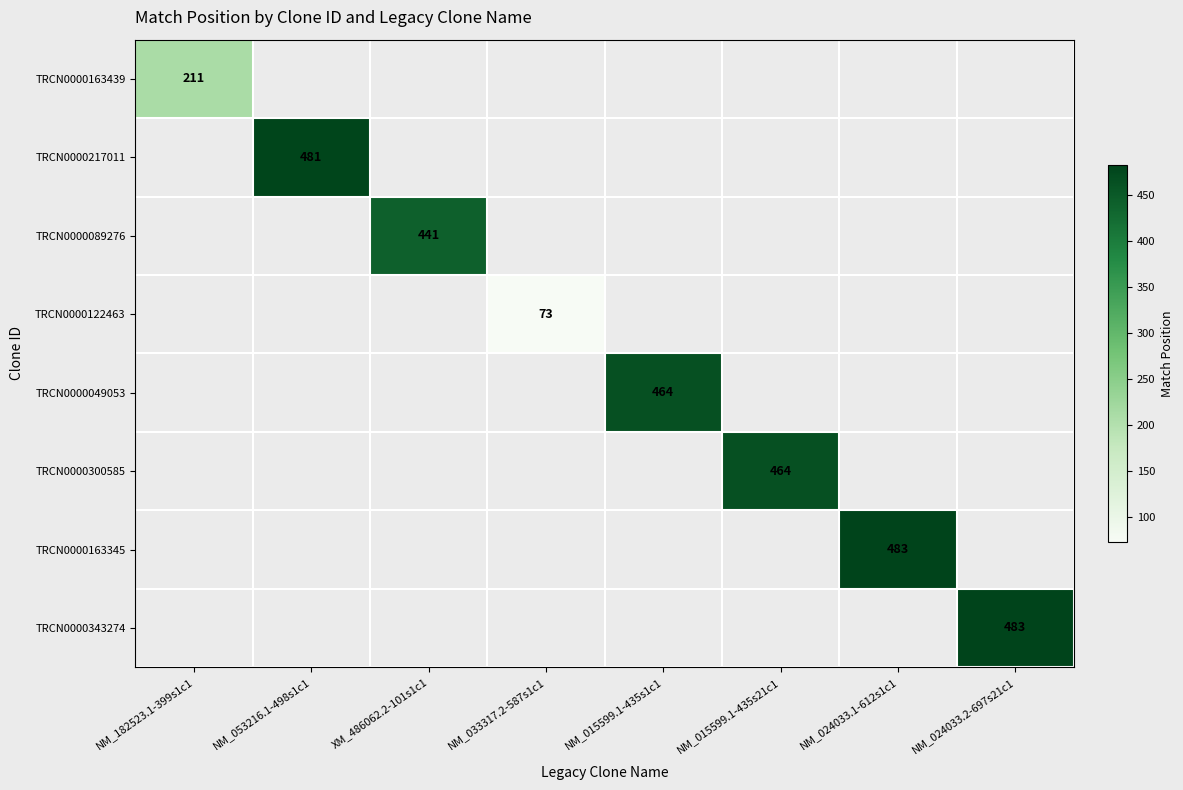

The TRCN0000300585 series shows 464 at NM_015599.1-435s21c1. True or false?

True